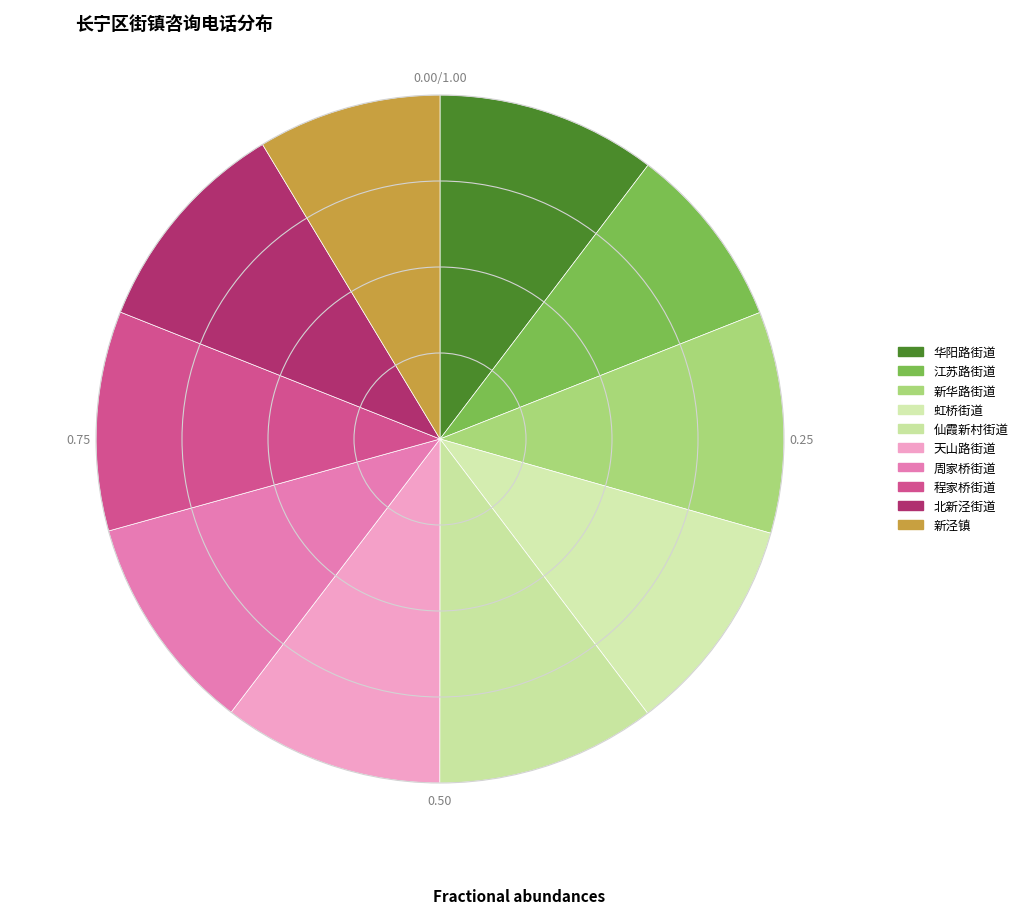

How many segments does this pie chart have?

10